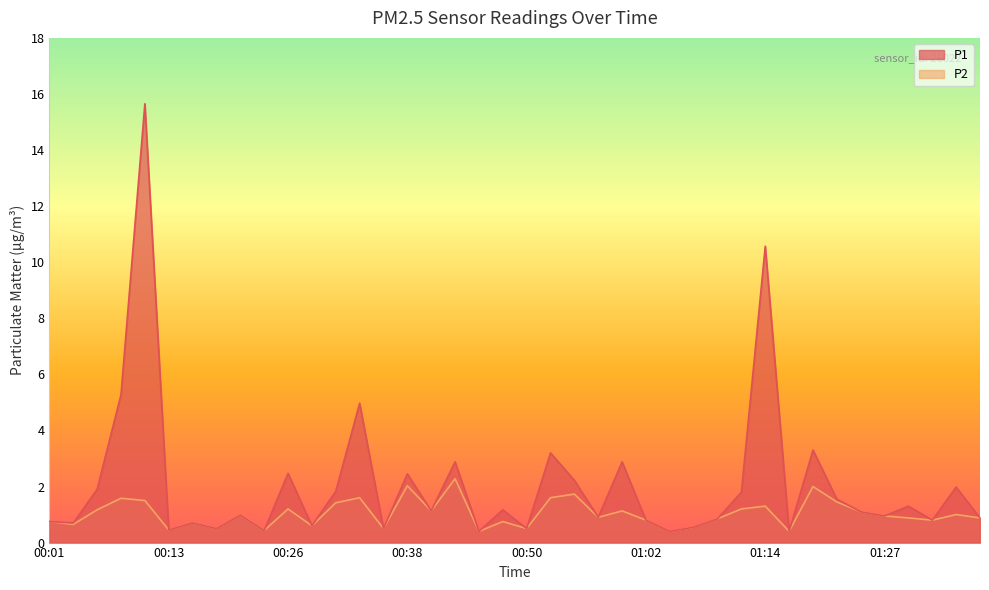

What is the total value across all series at 00:13?

0.9